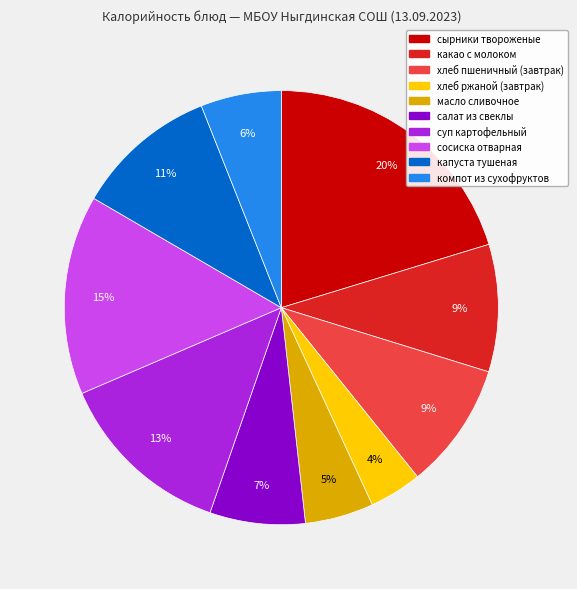

The сырники твороженые slice represents 20% of the pie. True or false?

True